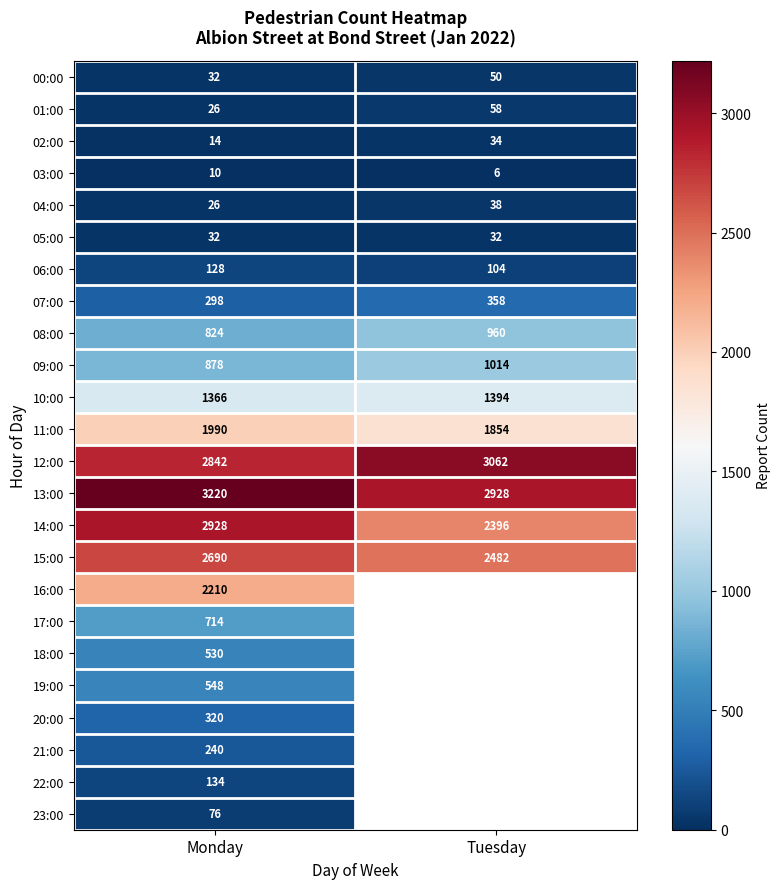

Which category has the highest value across all series?

Monday